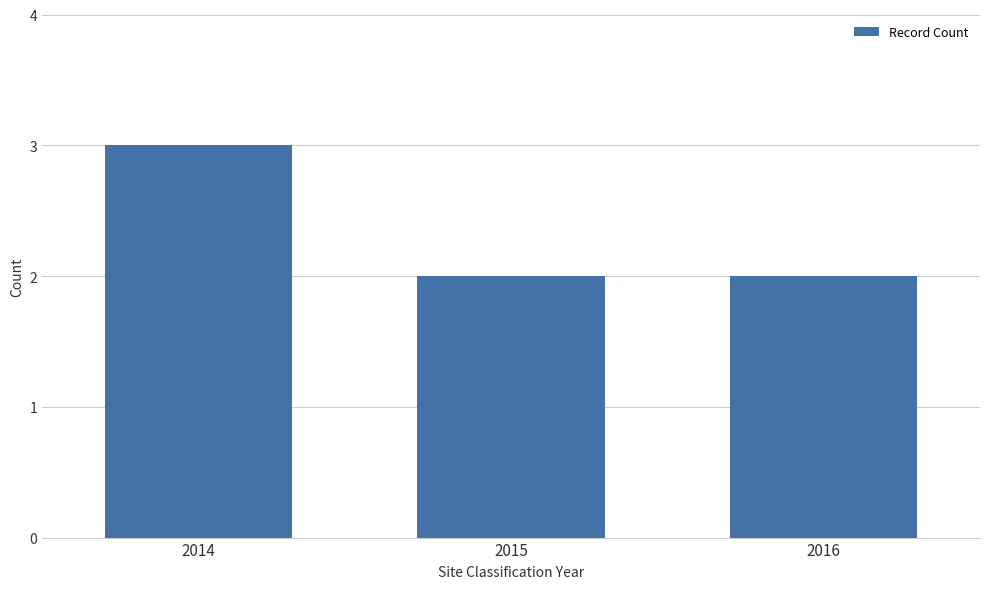

Does the chart contain any negative values?

No